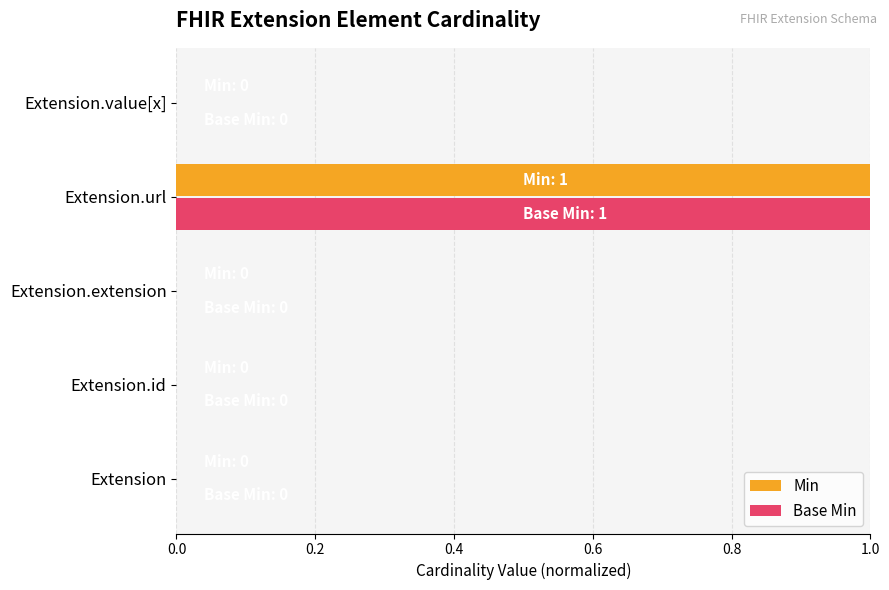

Is it true that Min equals 1 at Extension.id?

False